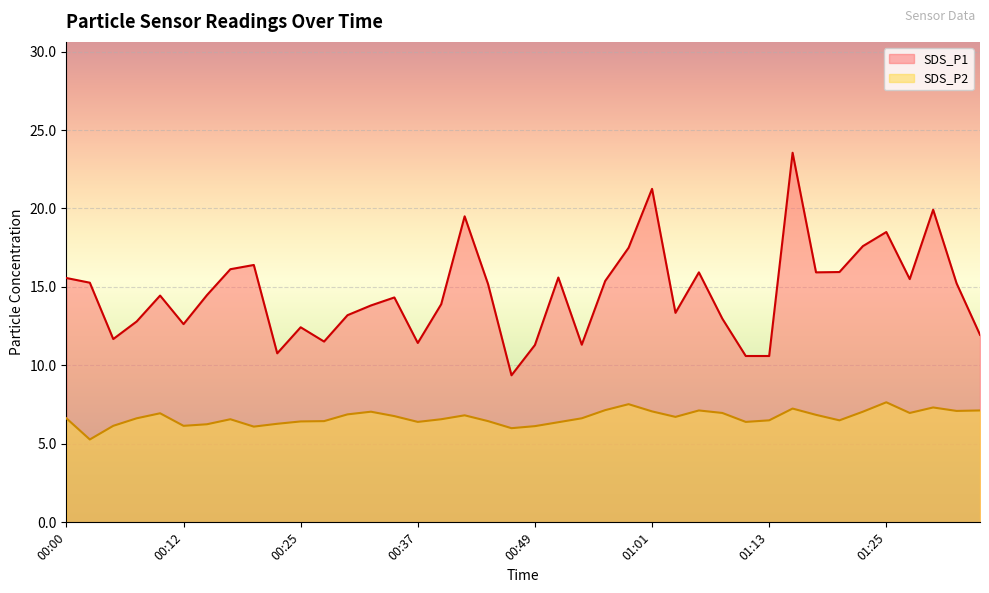

How many interior local valleys does the SDS_P1 series have?

10